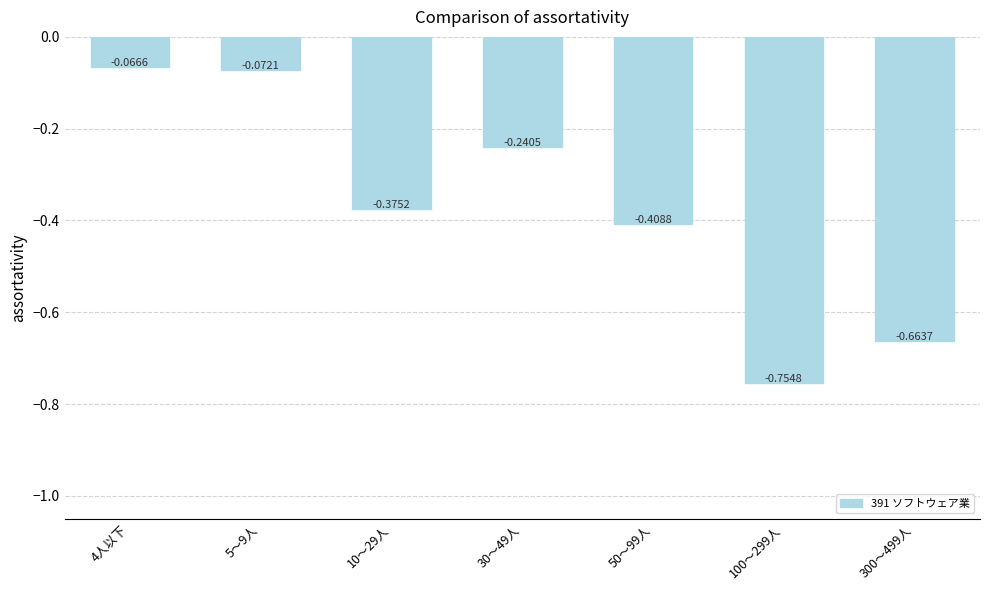

List the labels in order of value, largest first.

4人以下, 5～9人, 30～49人, 10～29人, 50～99人, 300～499人, 100～299人